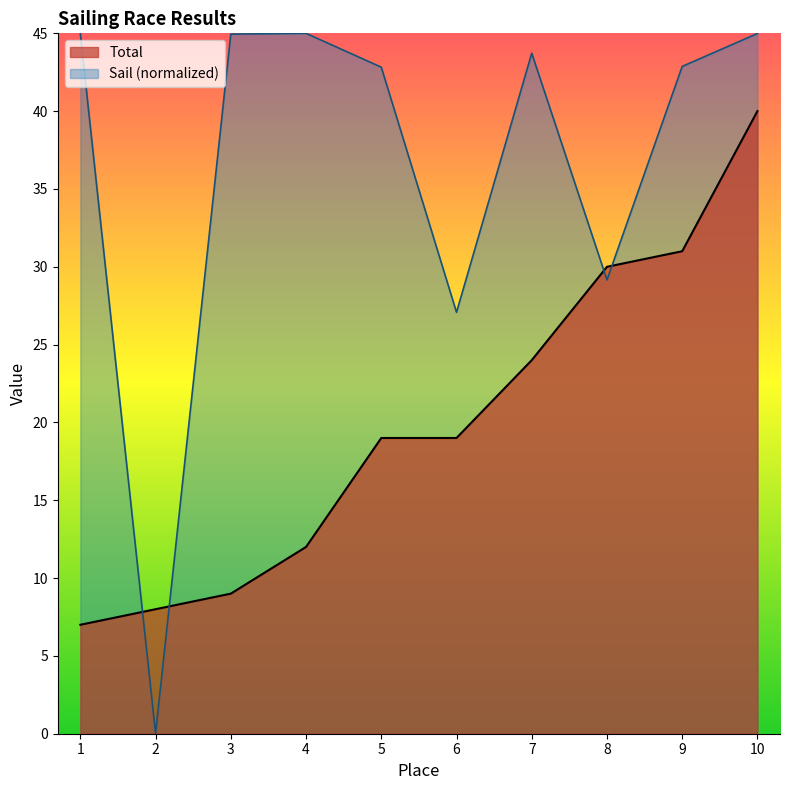

Read the Total value at 4.

12.0